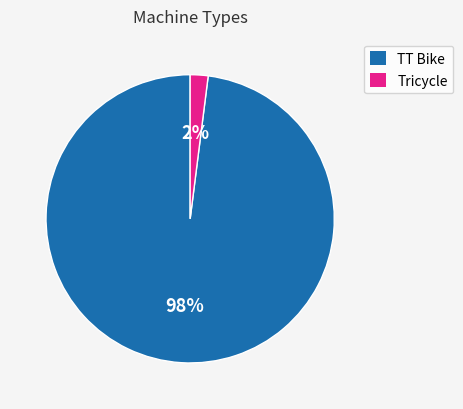

Is TT Bike the majority of the pie?

Yes